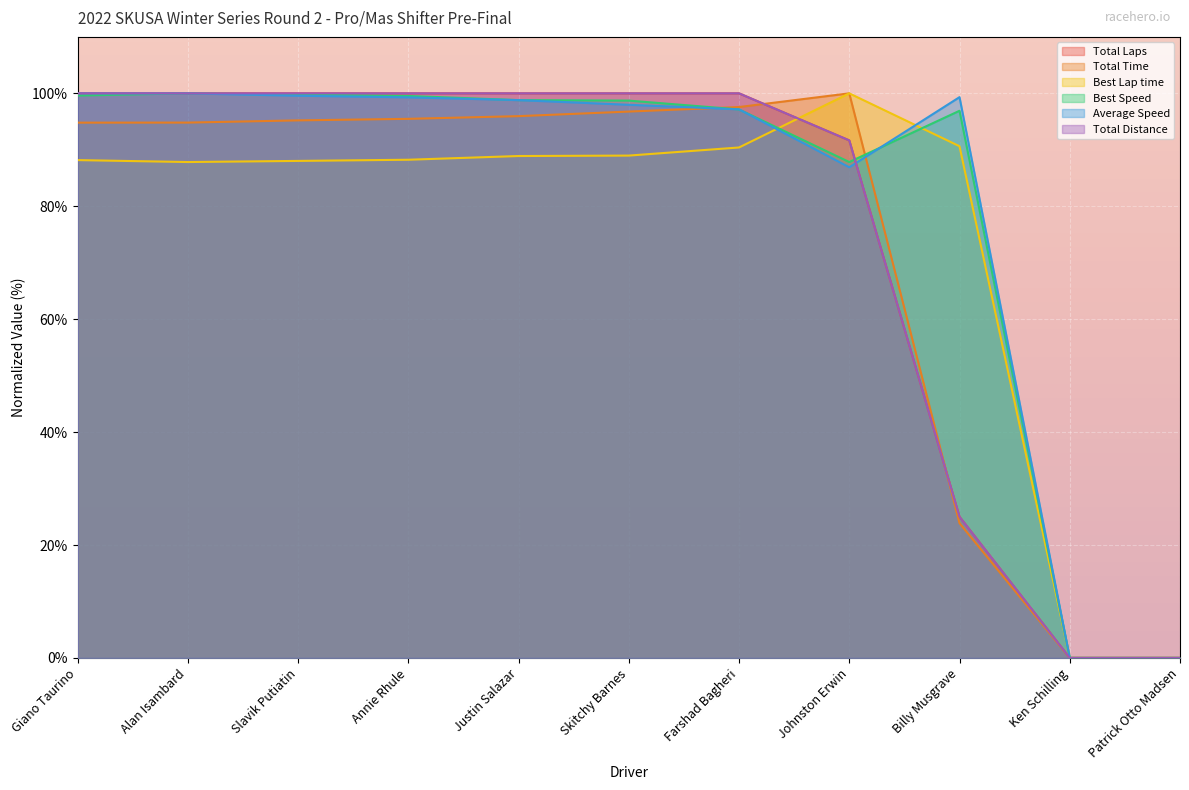

What is the greatest value displayed?

100.0